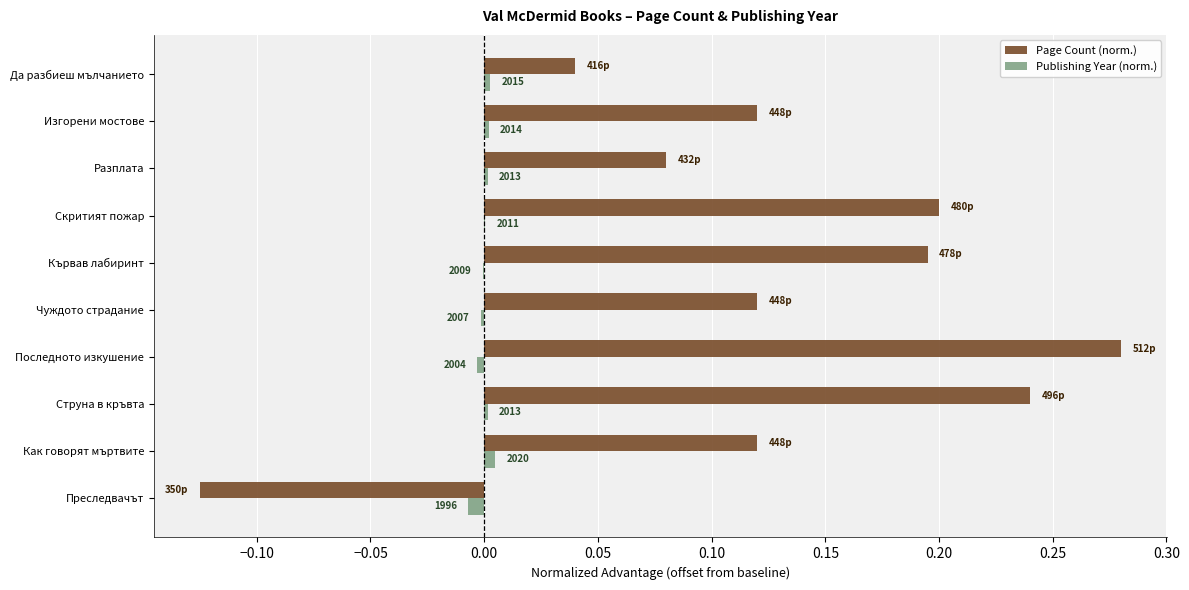

What are all the series names shown in the legend?

Page Count (norm.), Publishing Year (norm.)